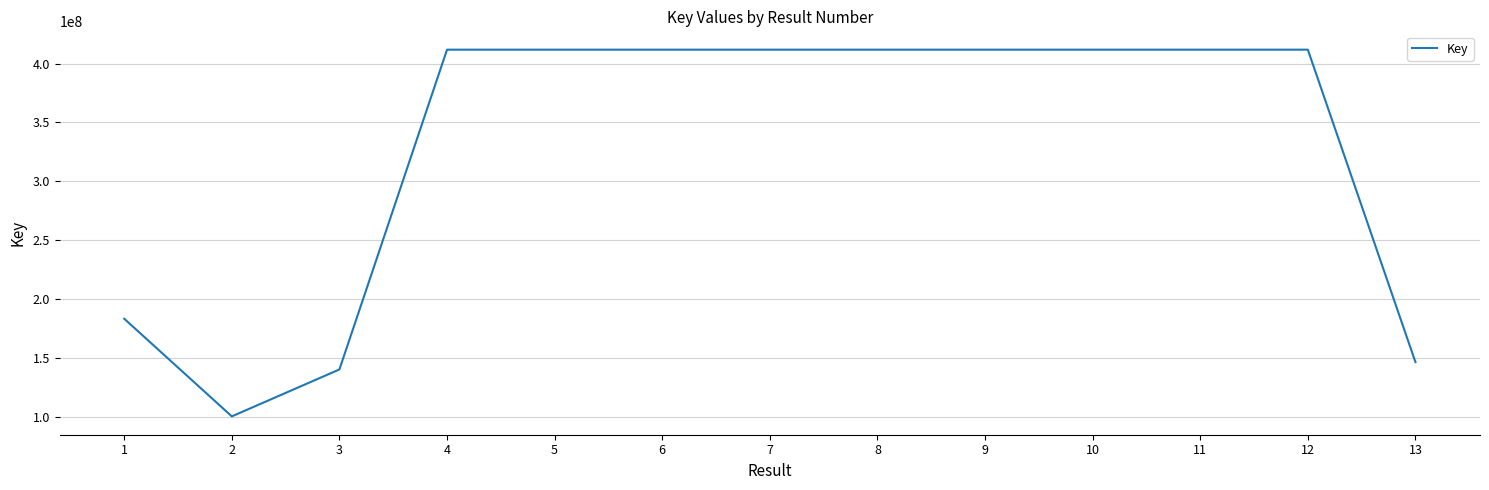

At which category does the data reach its first local valley?

2